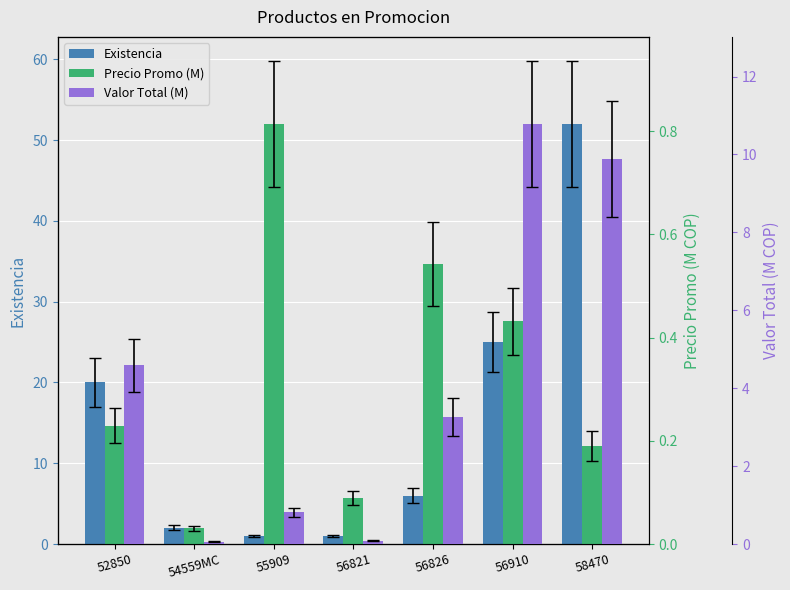

Where does the Valor Total (M) series first go above 3?

52850